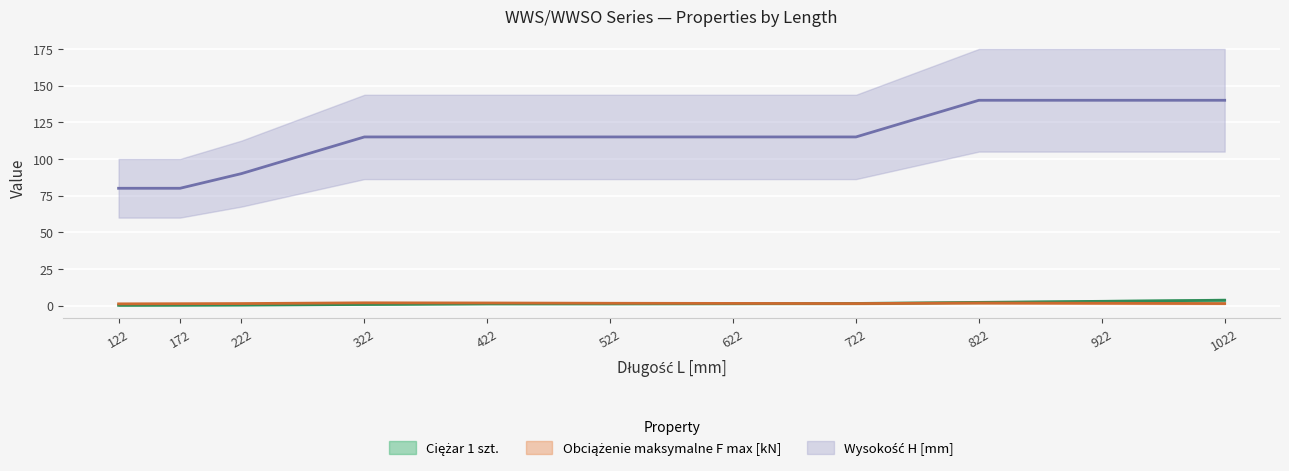

How many Wysokość H [mm] values are between 90 and 140?

9